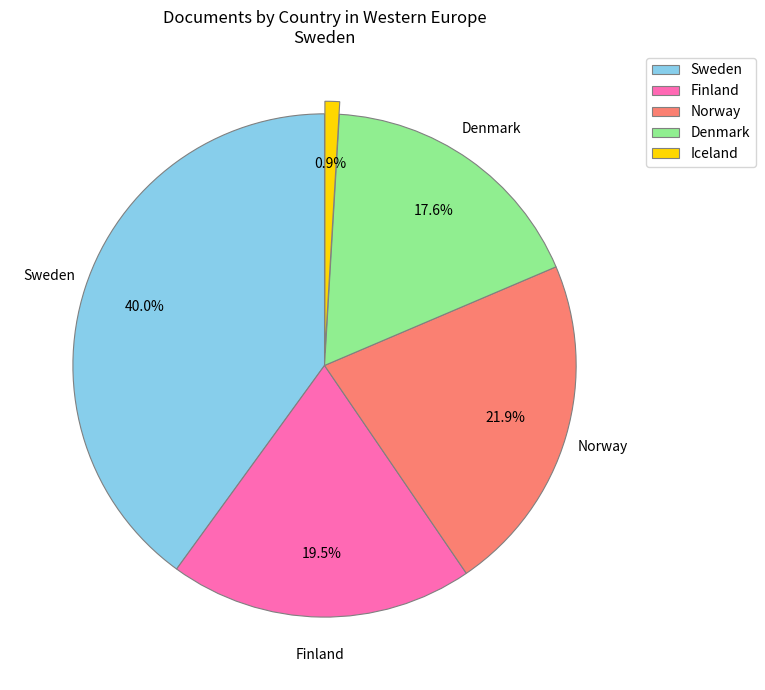

To the nearest percent, what is the difference between the largest and smallest slice percentages?

39%